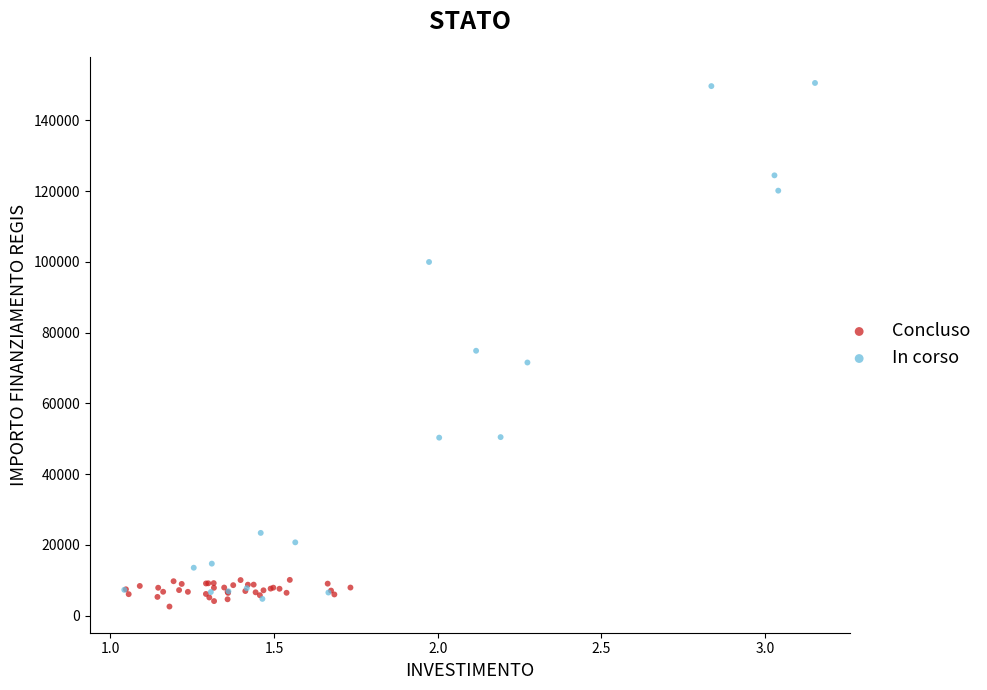

Which series contains the highest Y value?

In corso